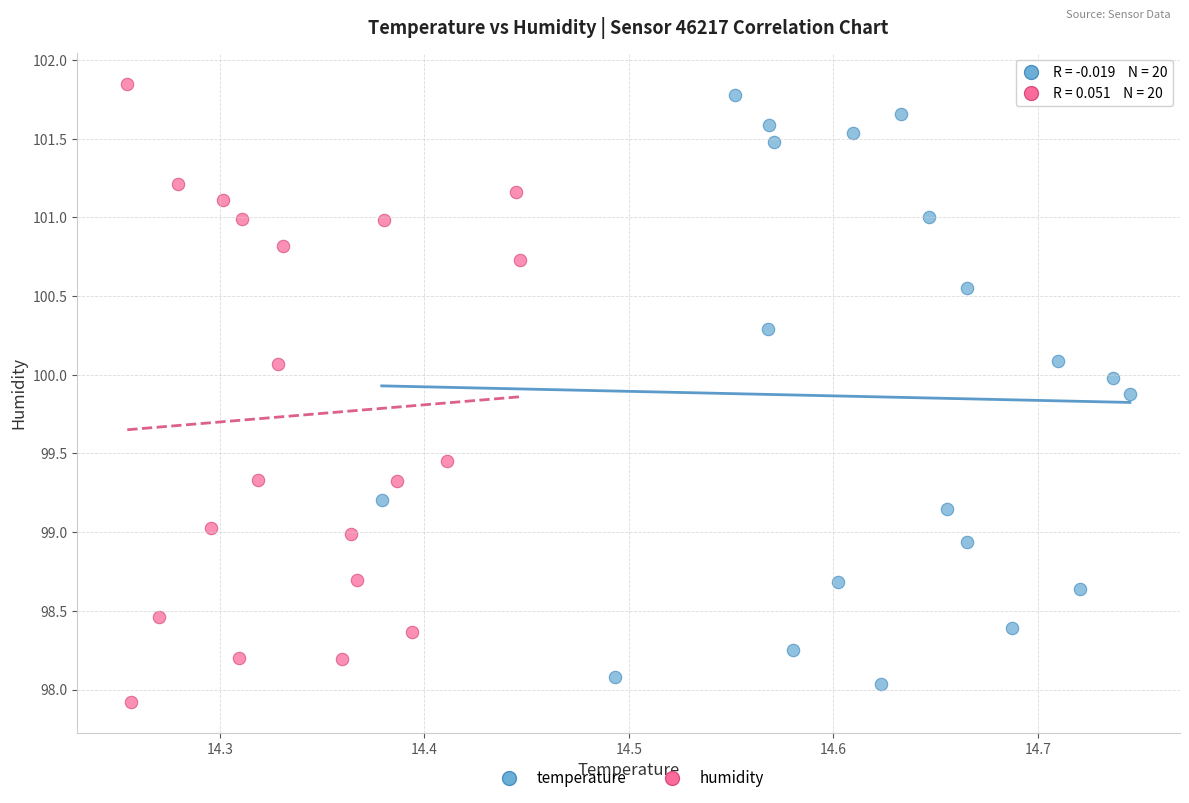

Which series reaches the minimum Y coordinate?

humidity